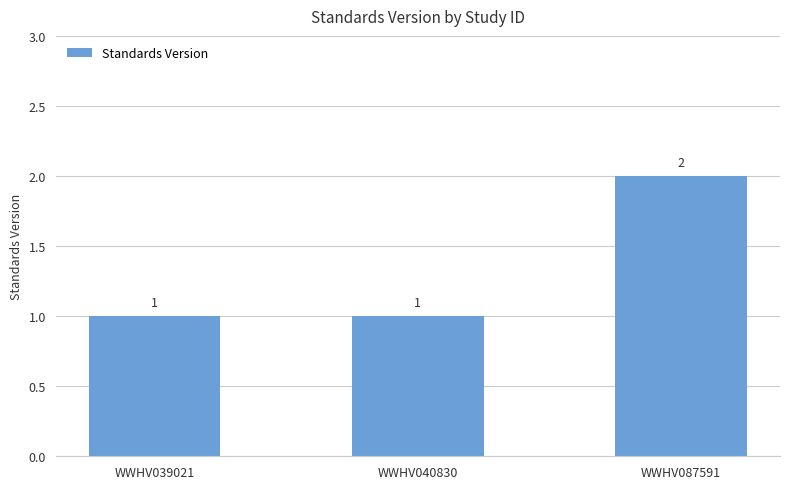

Is it true that the value at WWHV040830 is 1?

True